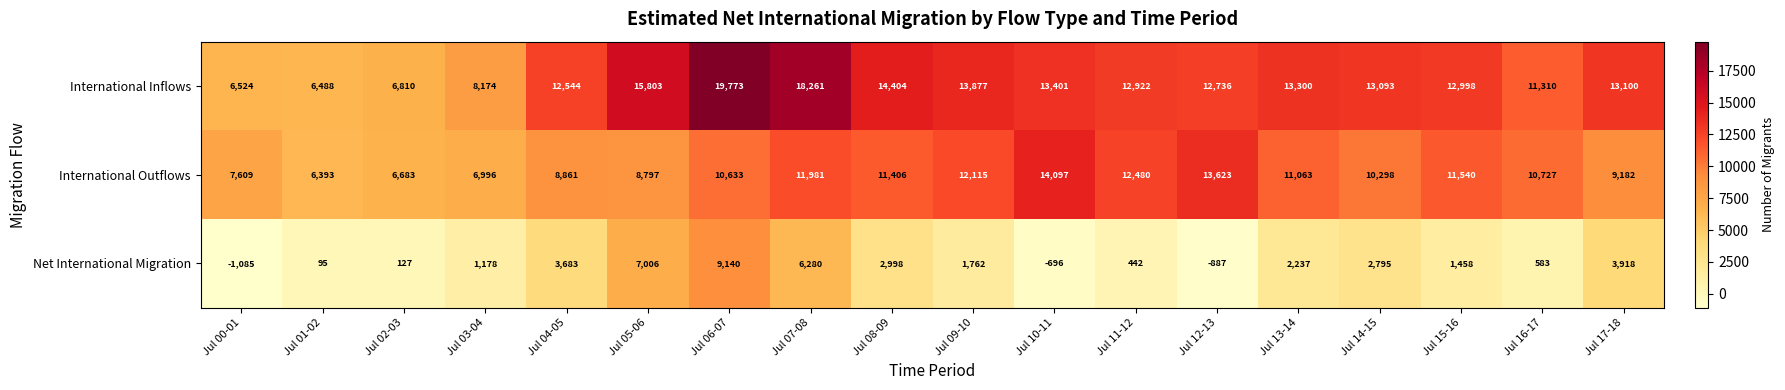

True or false: Net International Migration has a value of -1473 at Jul 00-01.

False